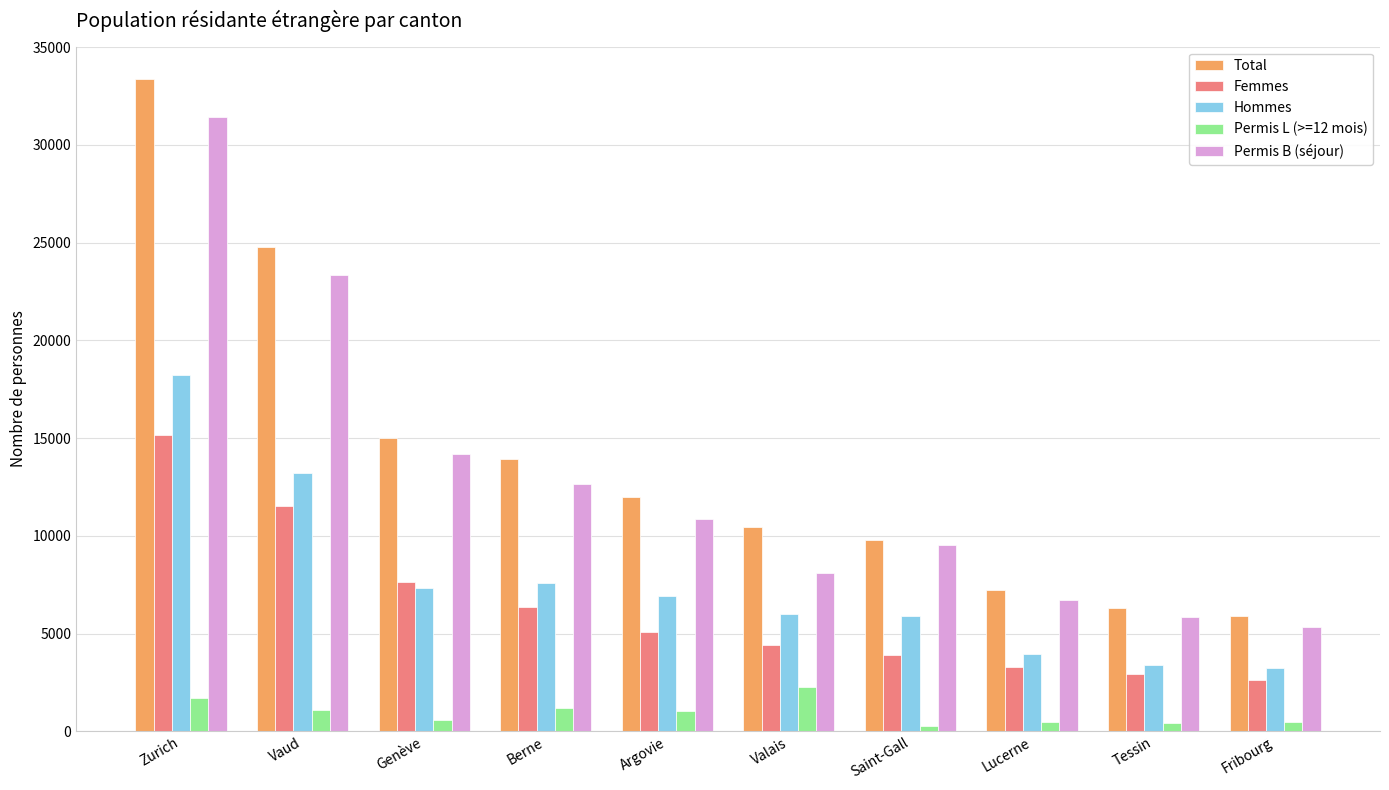

At how many categories does at least one series exceed 15711?

2